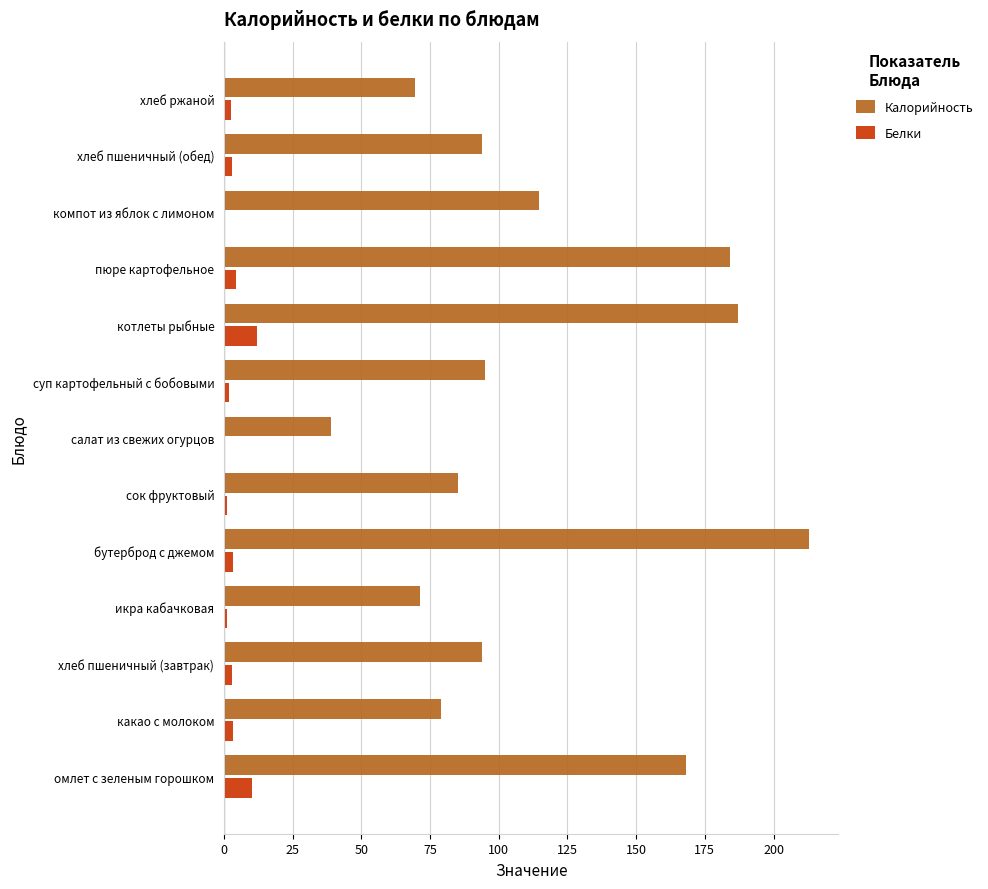

Is it true that Калорийность equals 39.0 at салат из свежих огурцов?

True